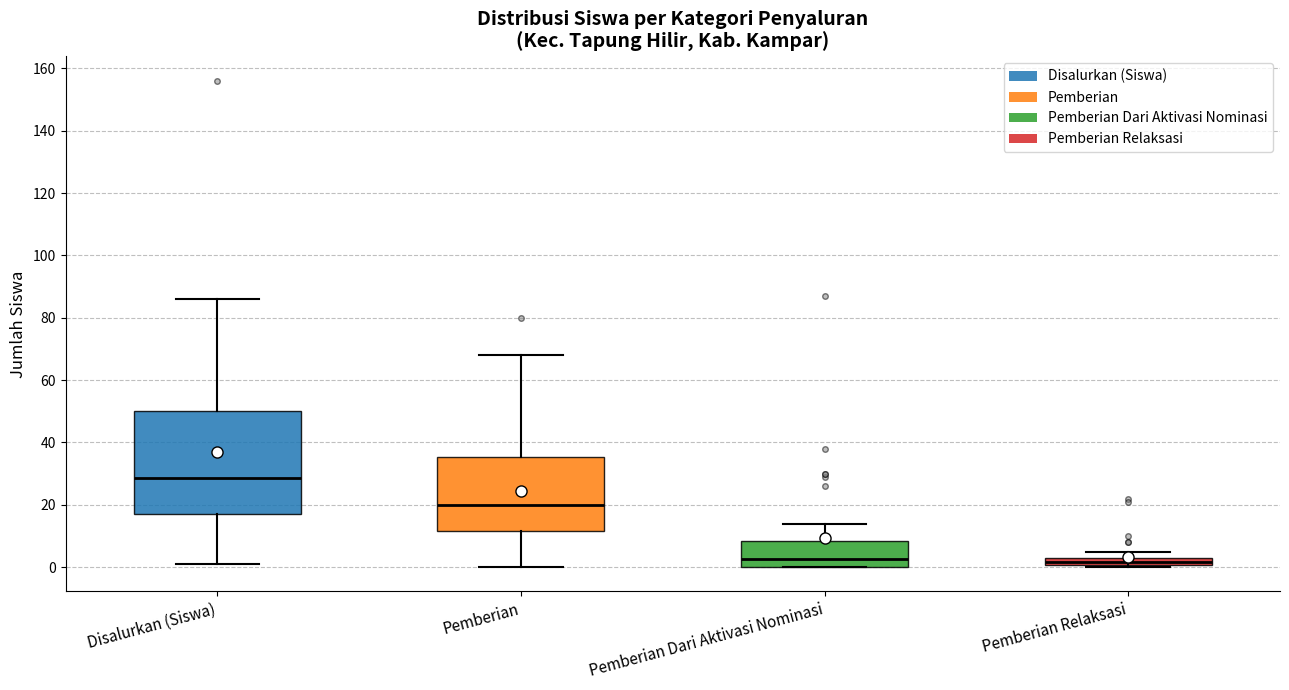

Comparing the boxes themselves (not the whiskers), which one is the tallest?

Disalurkan (Siswa)